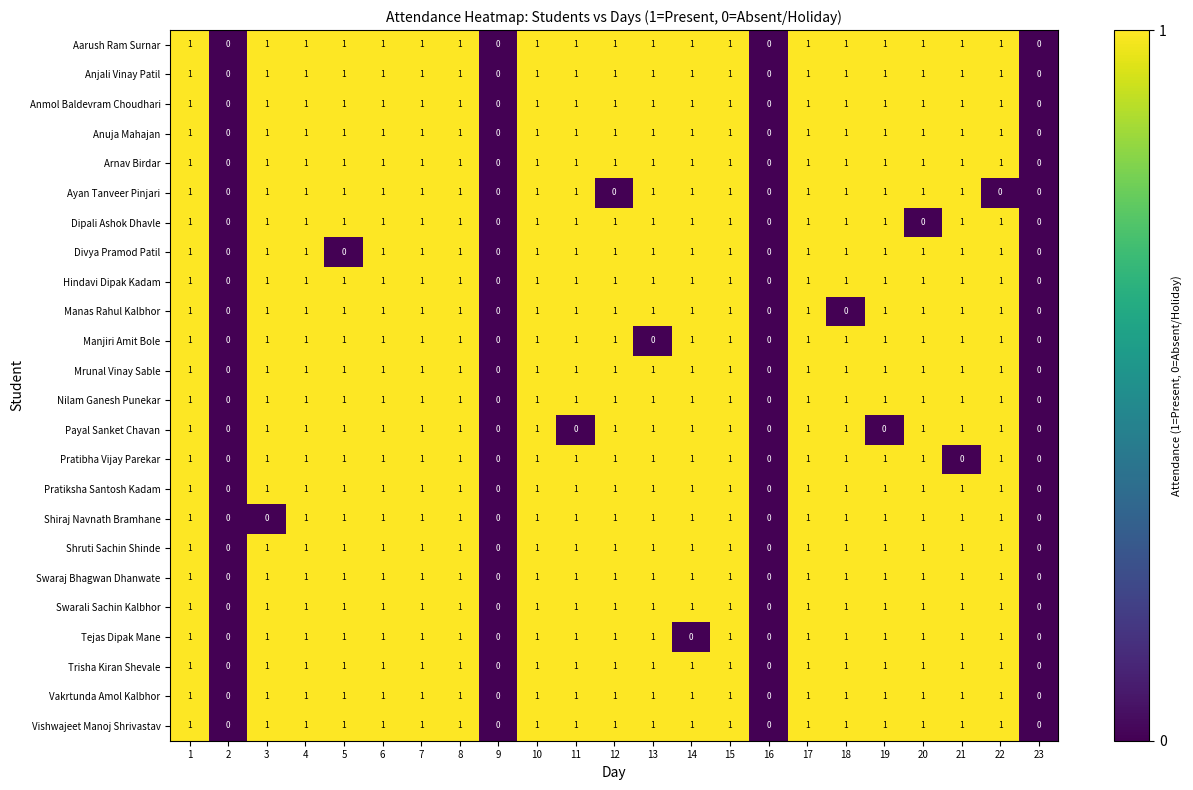

True or false: Swarali Sachin Kalbhor has a value of 1 at 21.

True